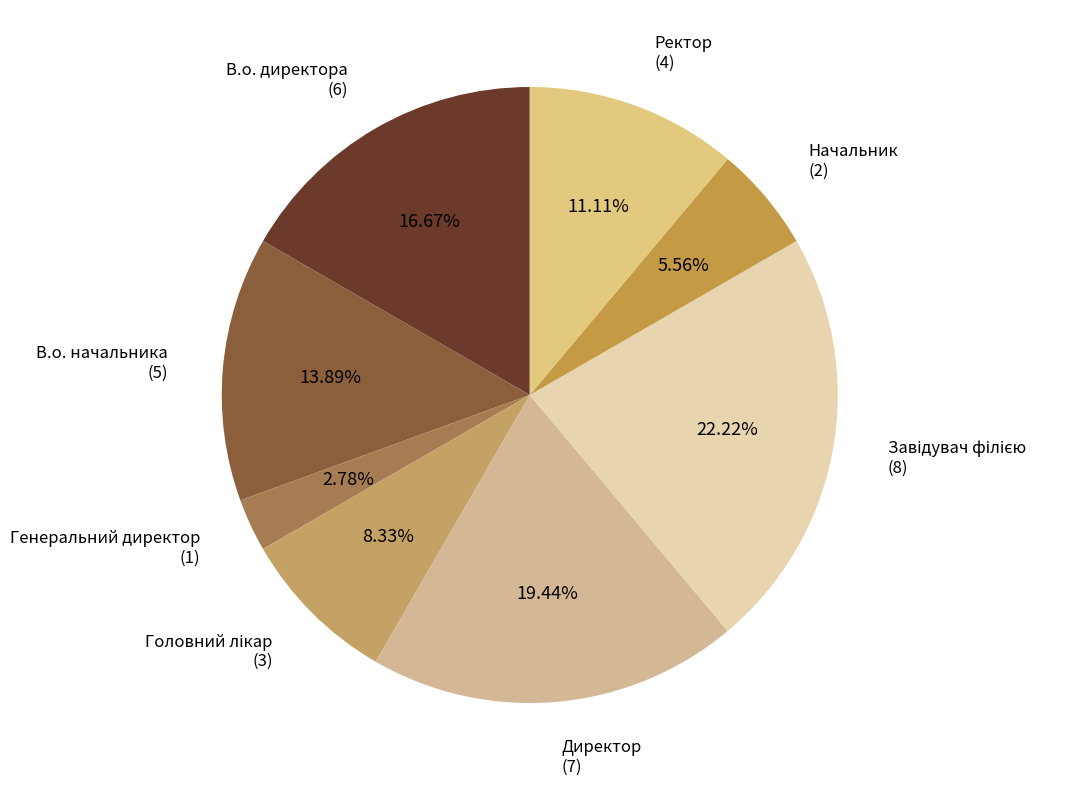

To the nearest percent, what is the difference between the largest and smallest slice percentages?

19%